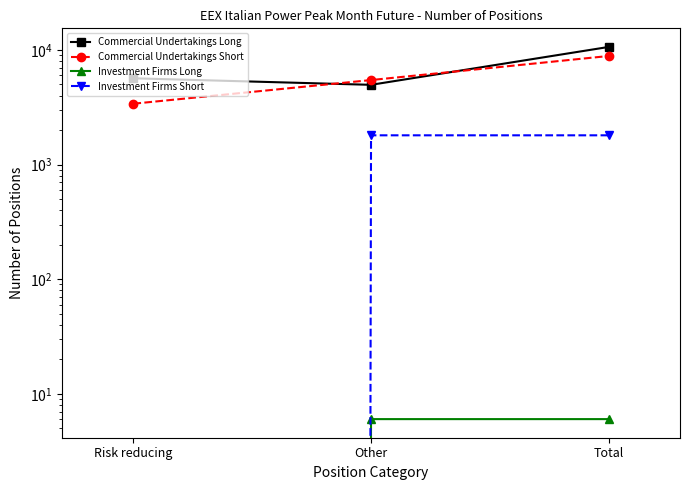

What is the difference between the Commercial Undertakings Long values at Total and Risk reducing?

4966.0